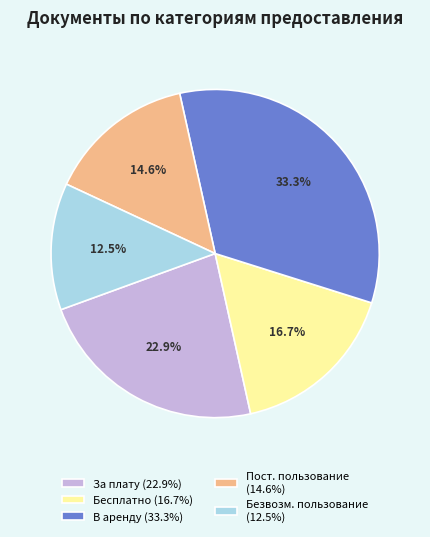

Is there a majority slice in this chart?

No